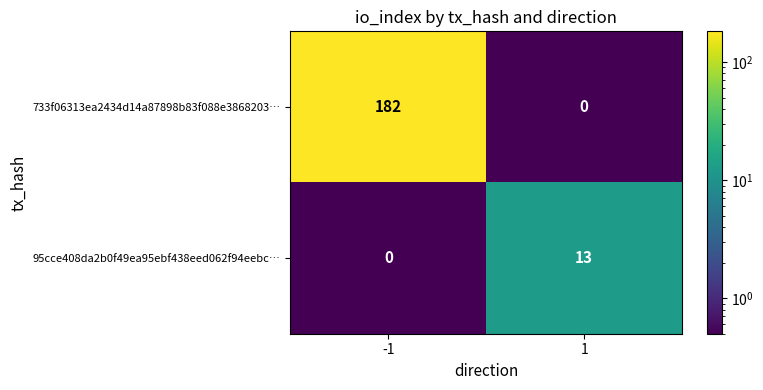

What is the difference between the maximum and minimum values in the 95cce408da2b0f49ea95ebf438eed062f94eebc… series?

13